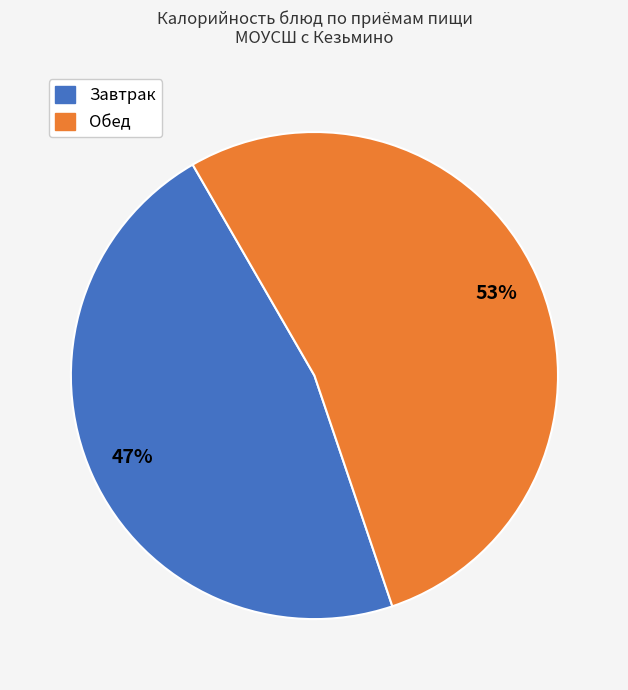

Does any single category account for the majority?

Yes